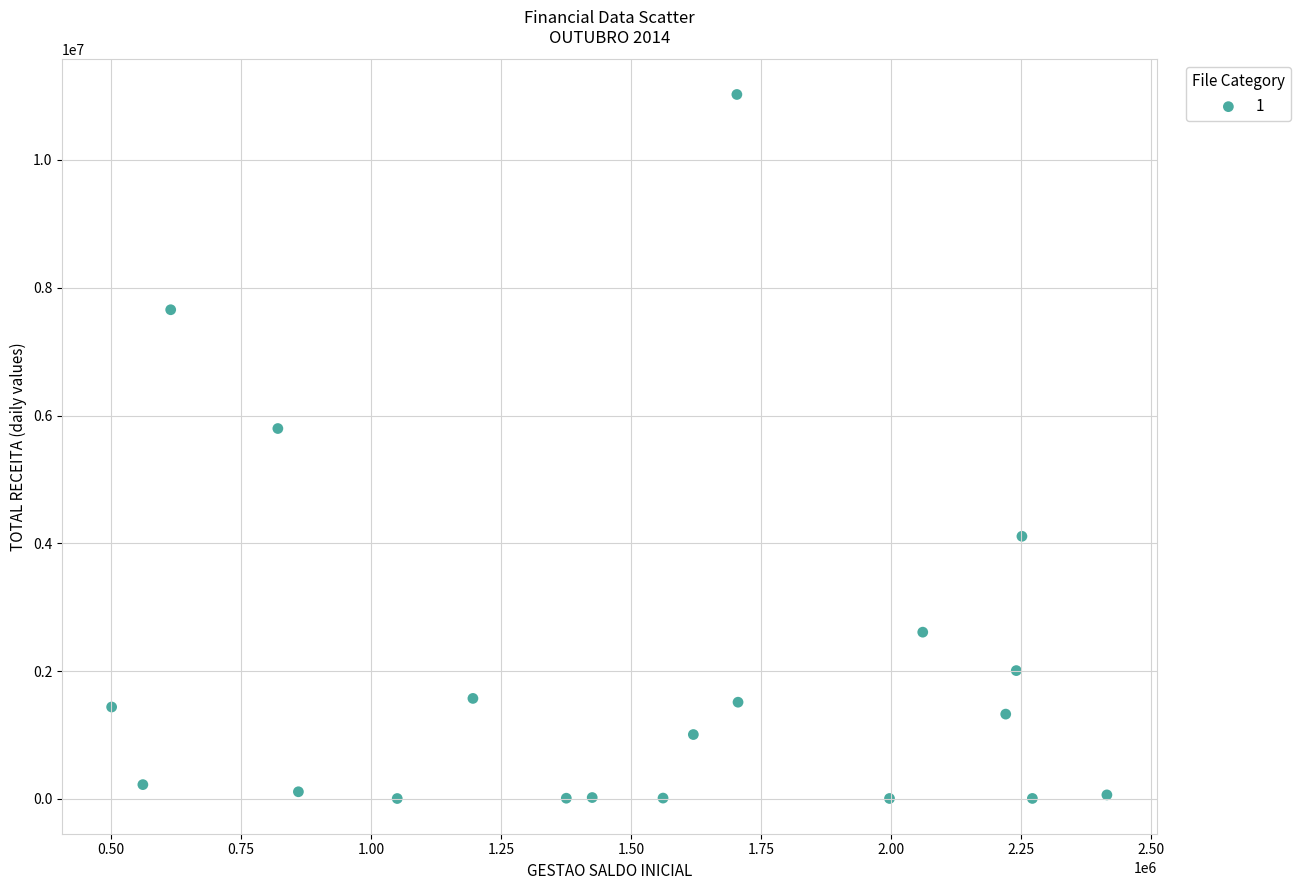

What Y value in the scatter plot is closest to 5515670?

5796877.7